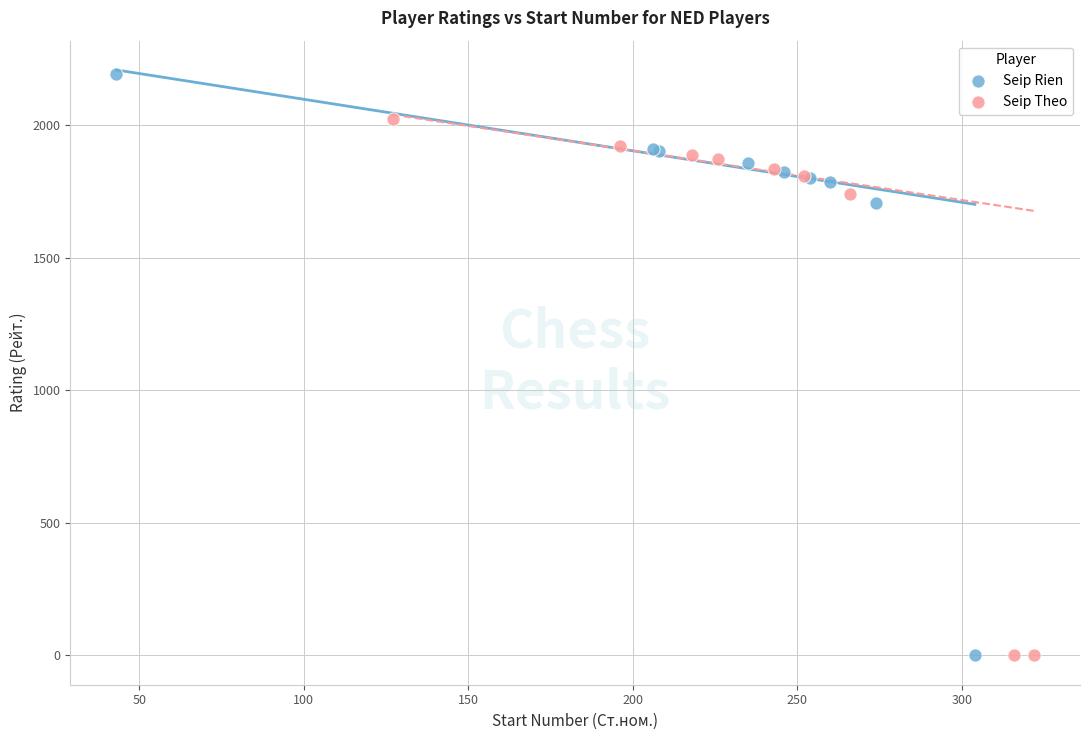

Which series contains the highest Y value?

Seip Rien